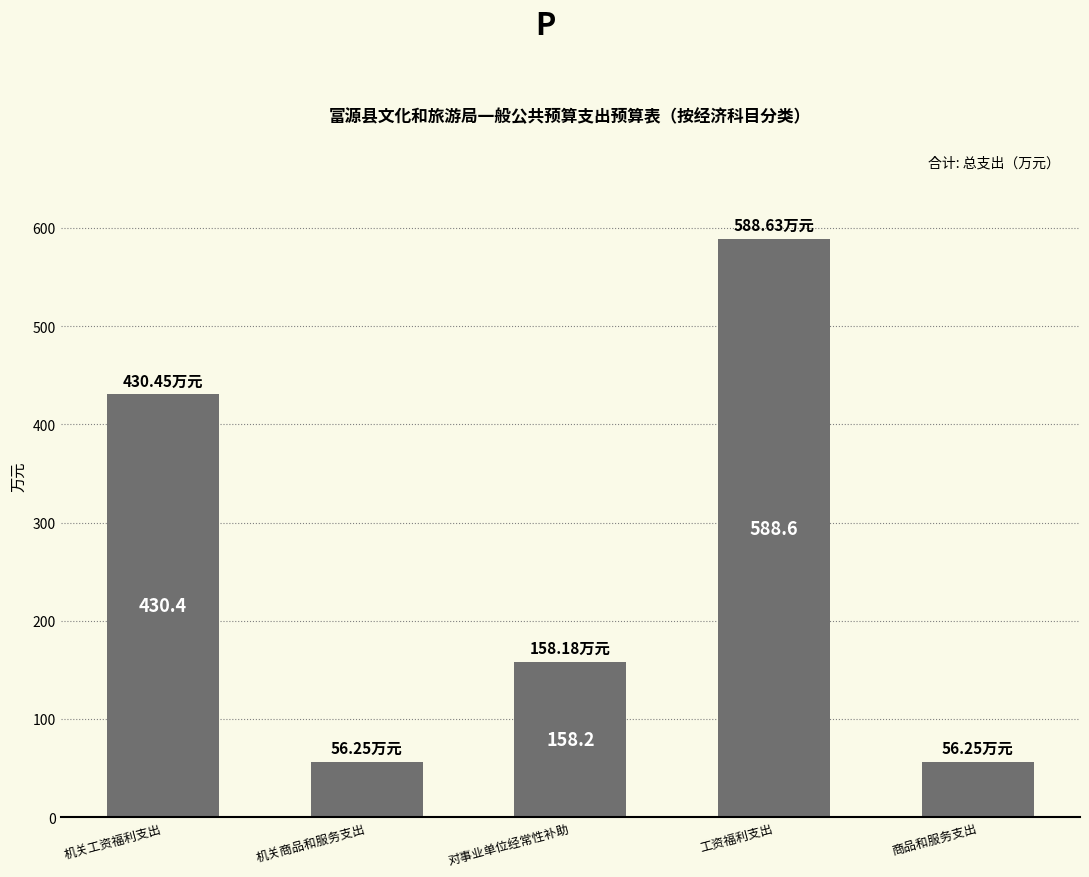

At which category does the chart reach its peak across all series?

工资福利支出